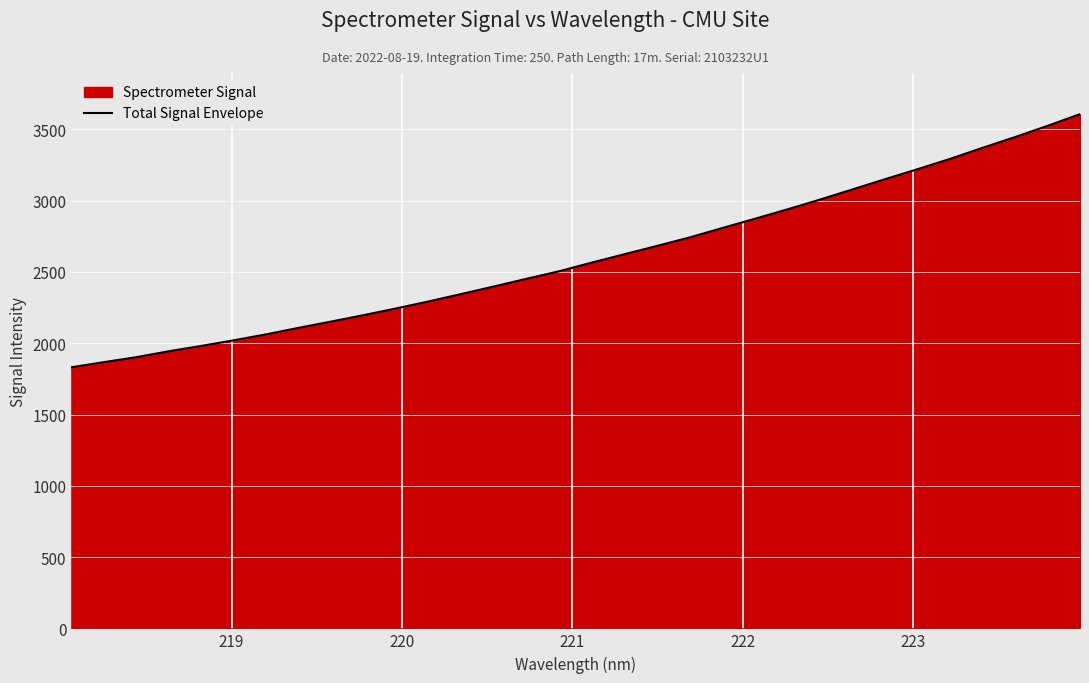

What is the minimum value shown in the chart?

1831.4